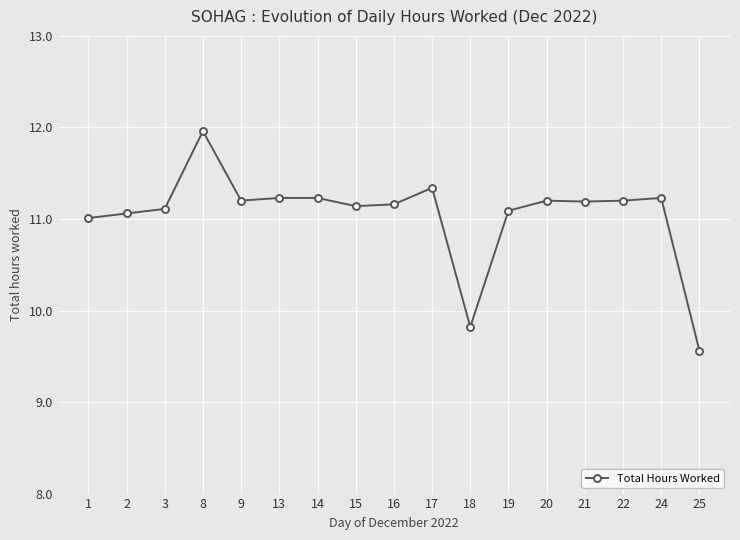

Where is the first local maximum?

8